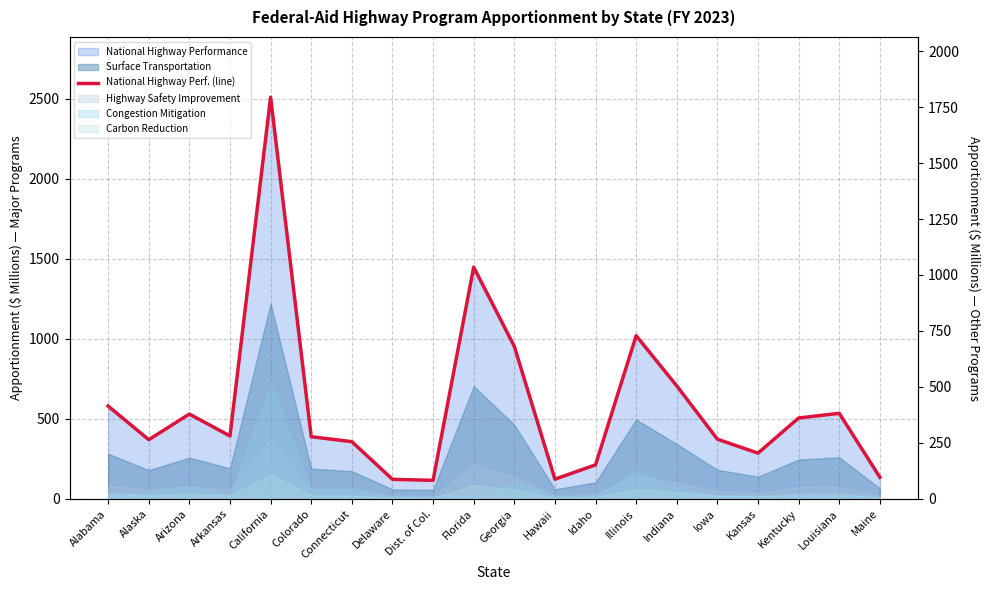

What is the sum of all values?

11663.4